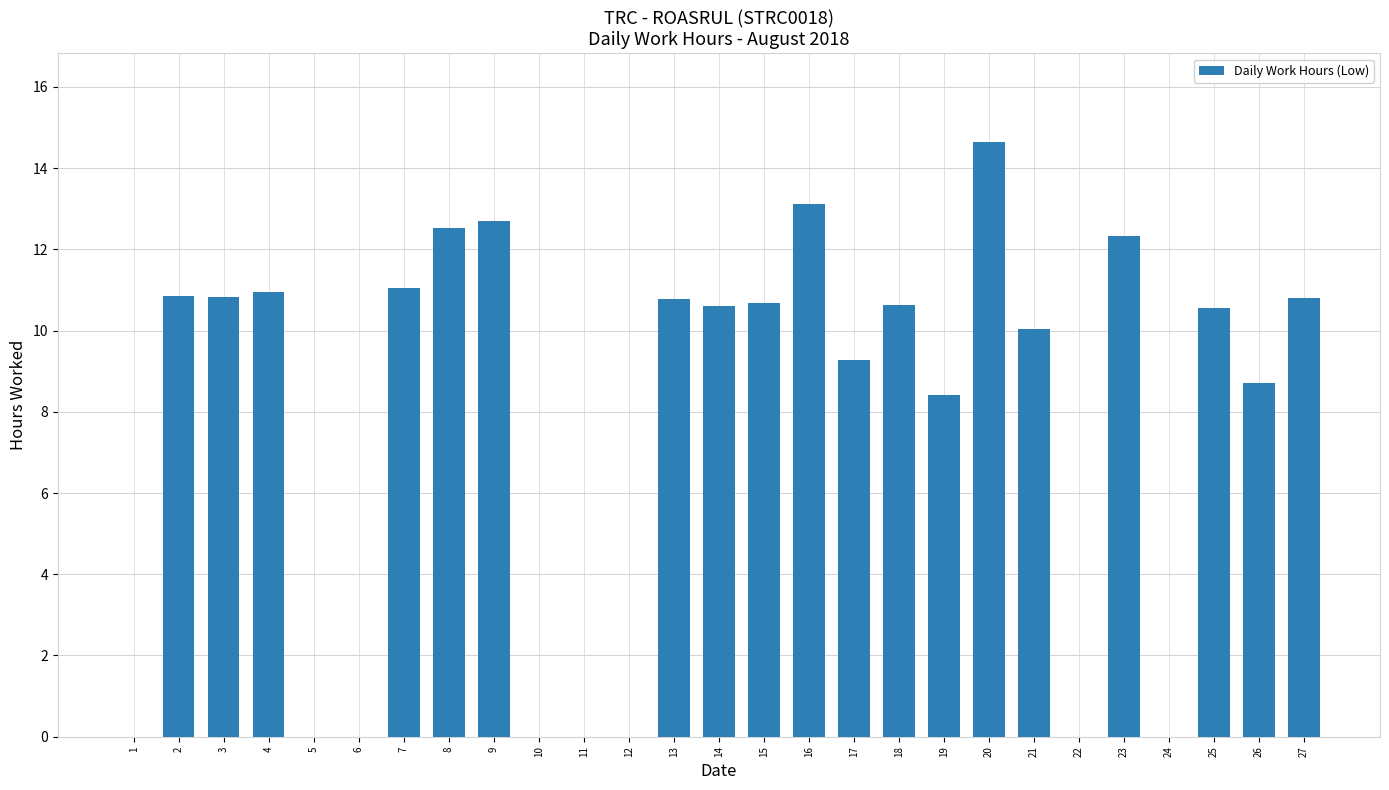

What is the sum of the values at 14 and 18?

21.2